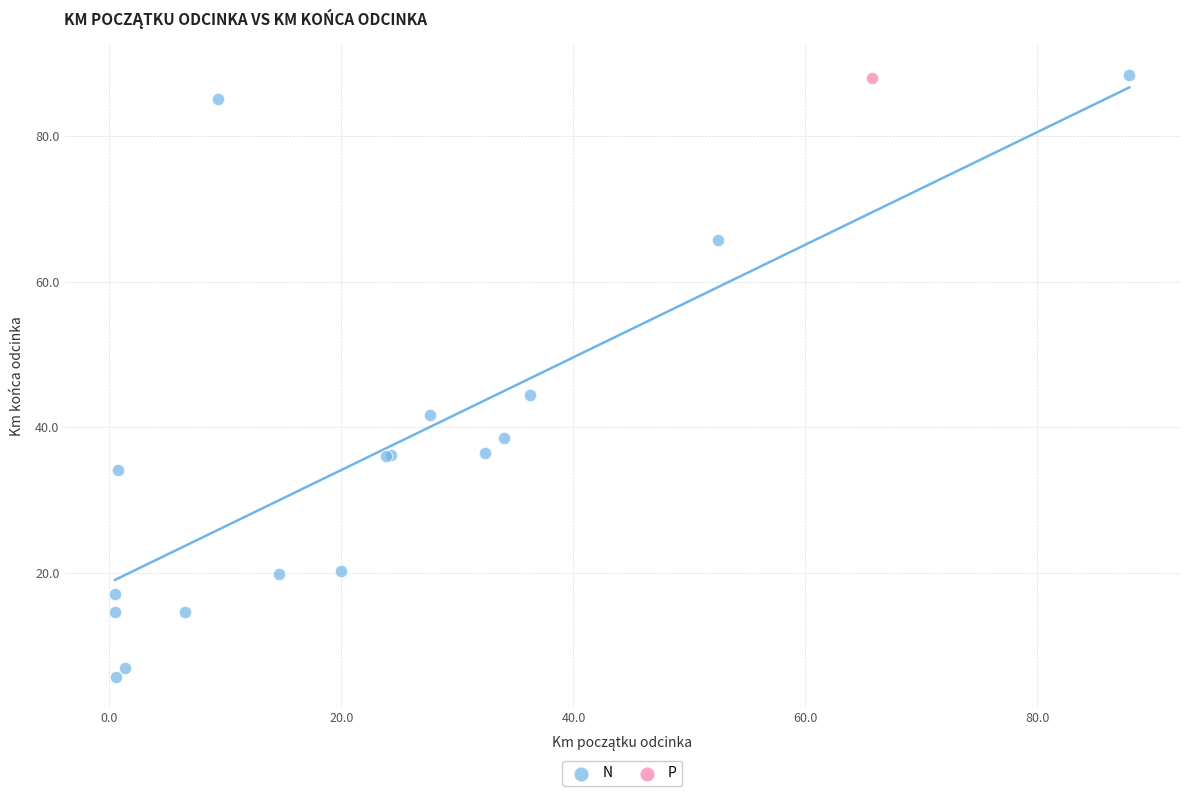

What are all the series names shown in the legend?

N, P